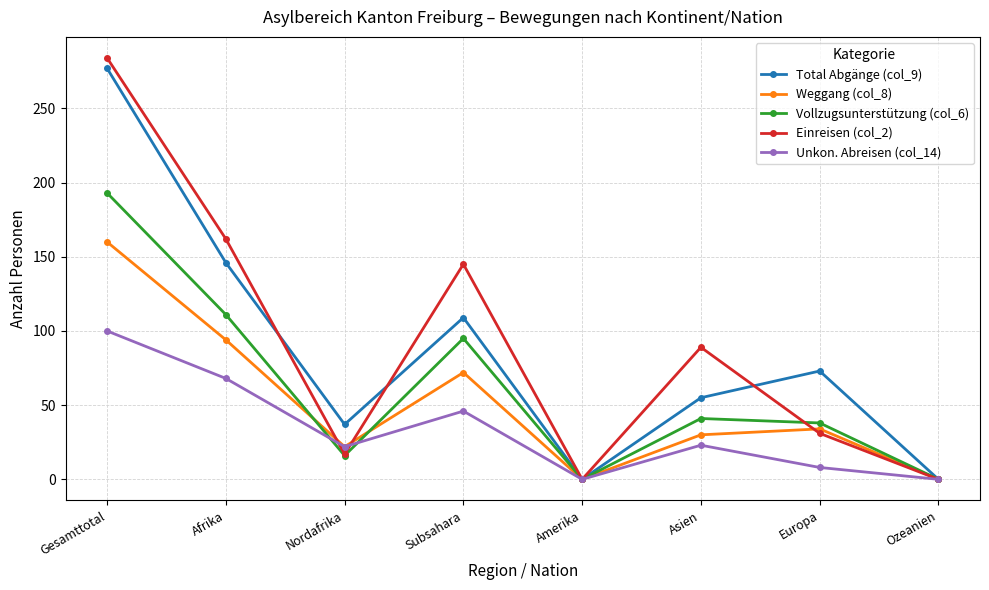

Which series changed the most between Gesamttotal and Asien?

Total Abgänge (col_9)